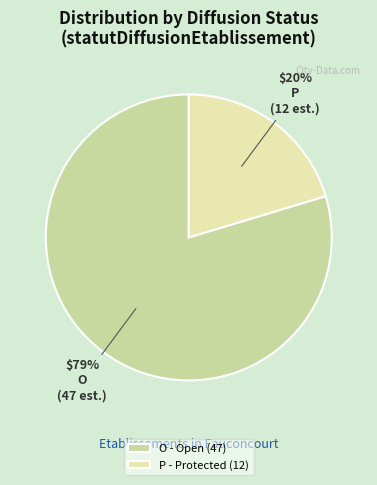

Is there a majority slice in this chart?

Yes